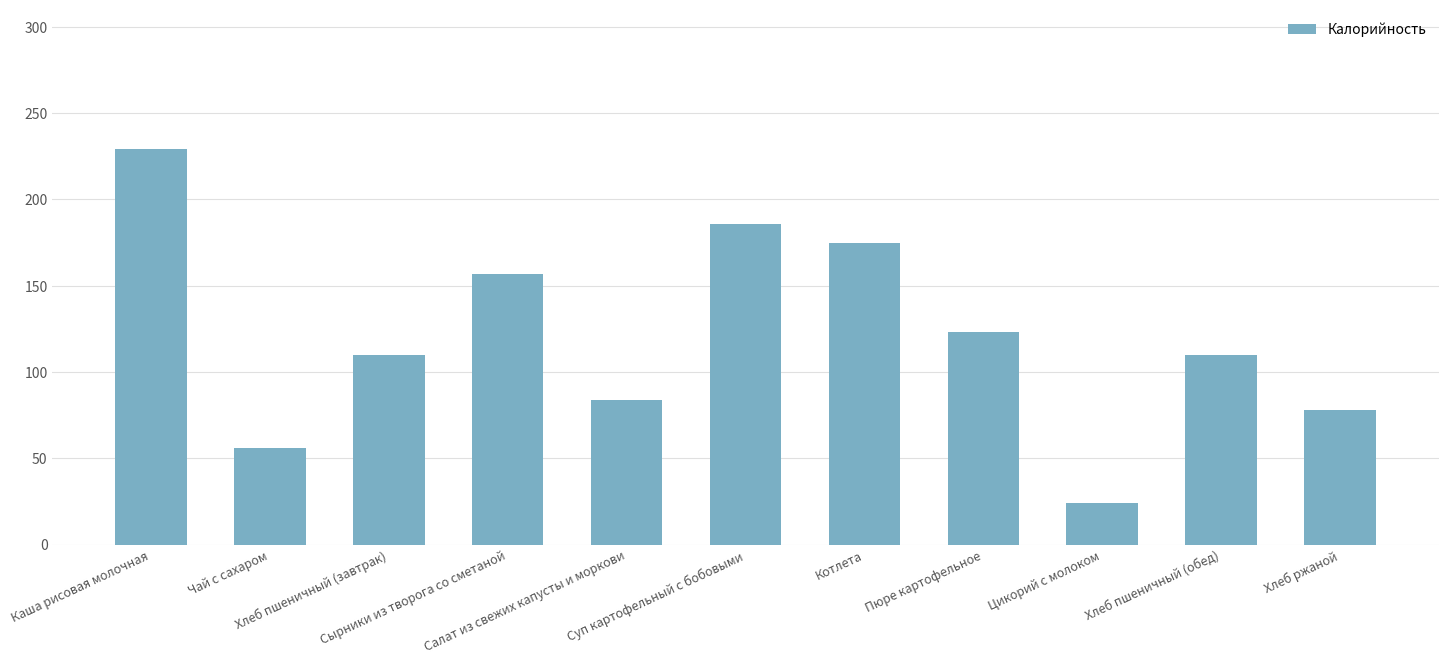

What is the smallest value displayed?

24